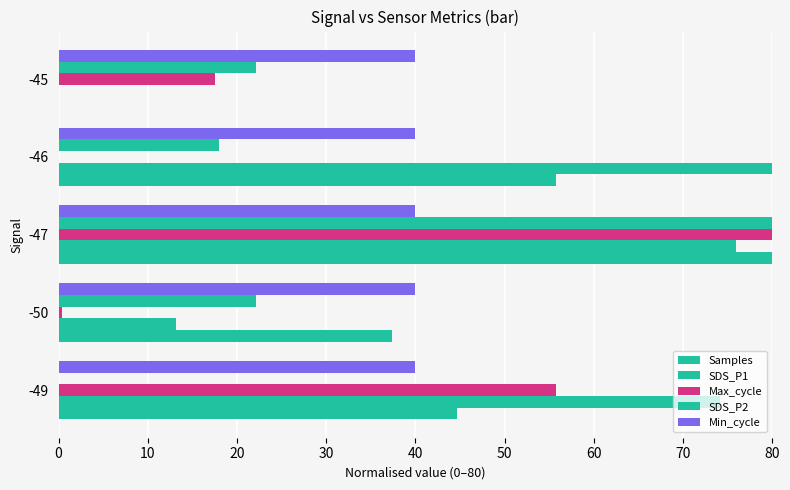

How many values in the Samples series exceed 44?

3